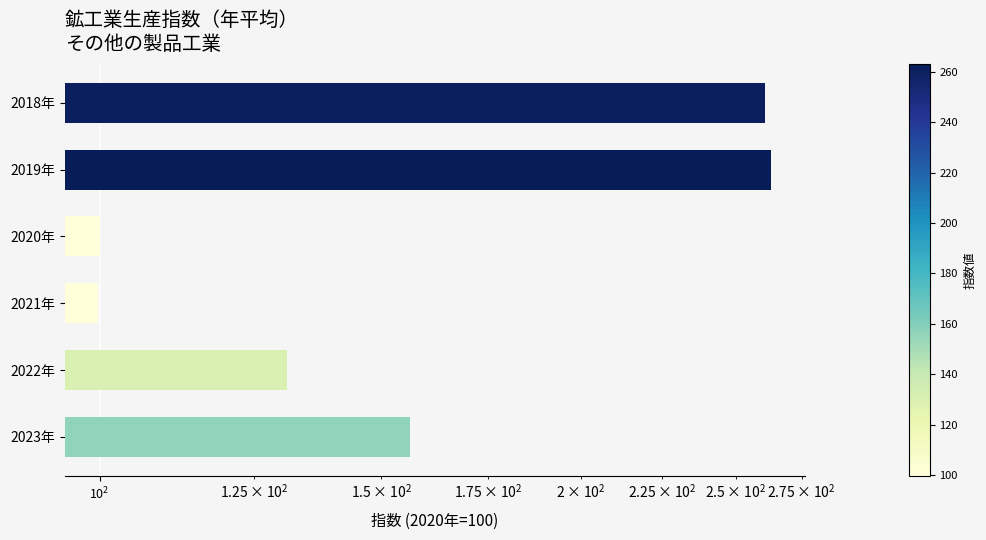

Does the chart contain stacked bars?

No